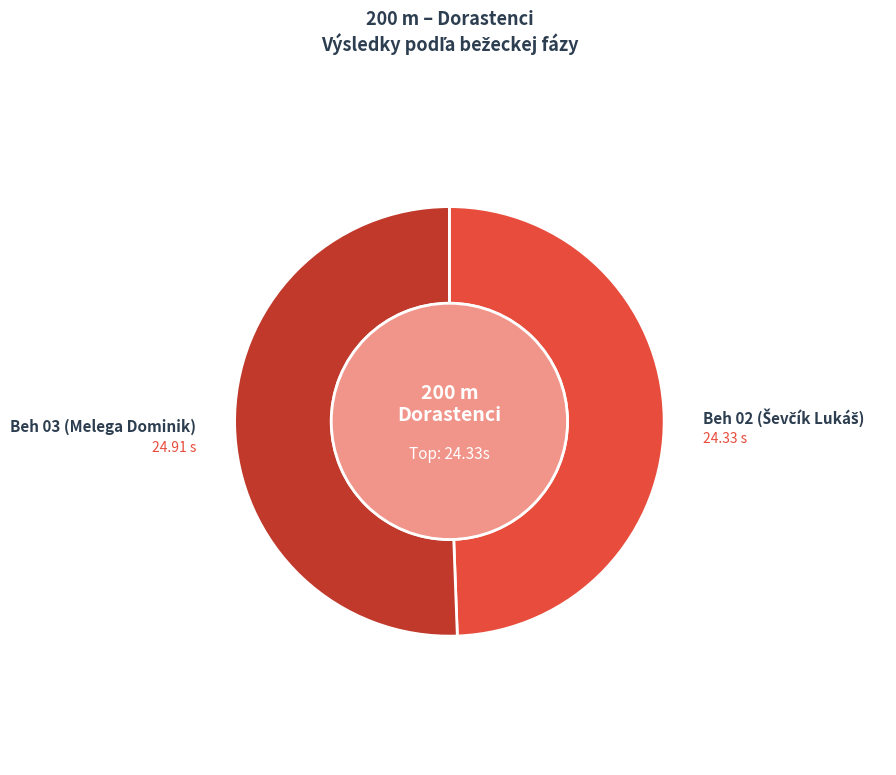

Is there a majority slice in this chart?

Yes